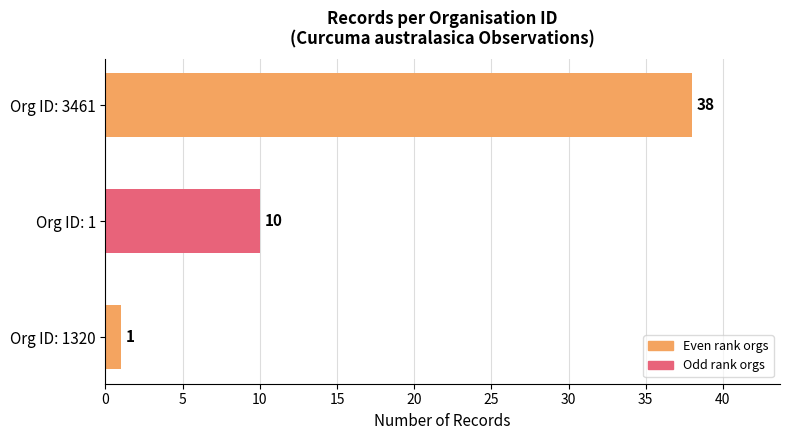

Is it true that the value at Org ID: 1320 is 1?

True